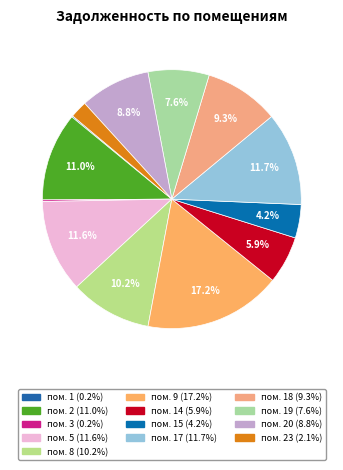

How many slices are in this pie chart?

13